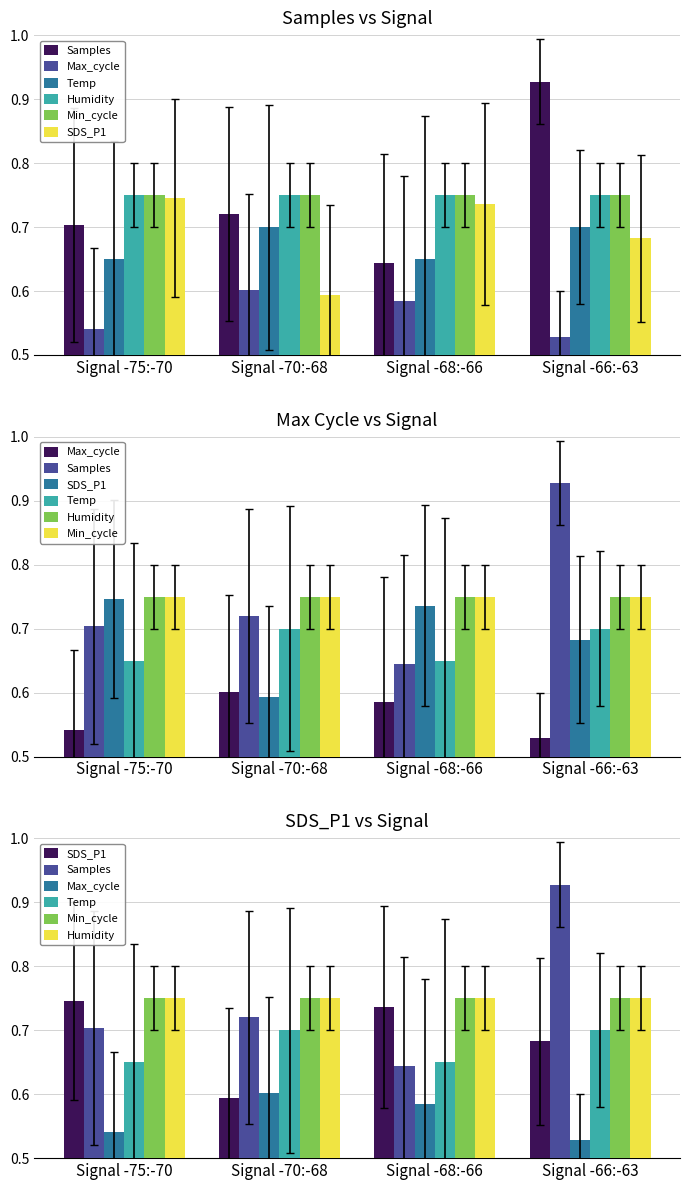

At how many categories does at least one series exceed 0?

4